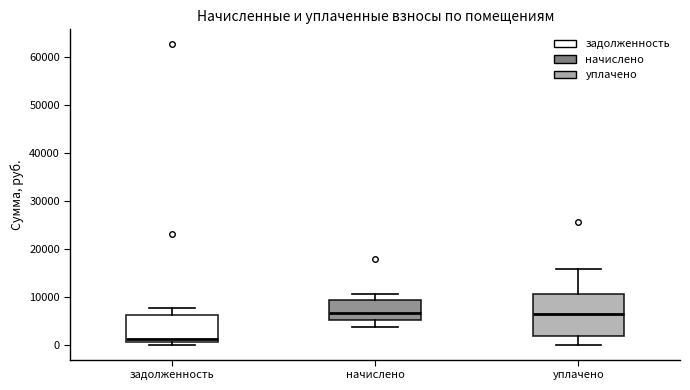

Which box is the tallest, from its lower edge to its upper edge?

уплачено